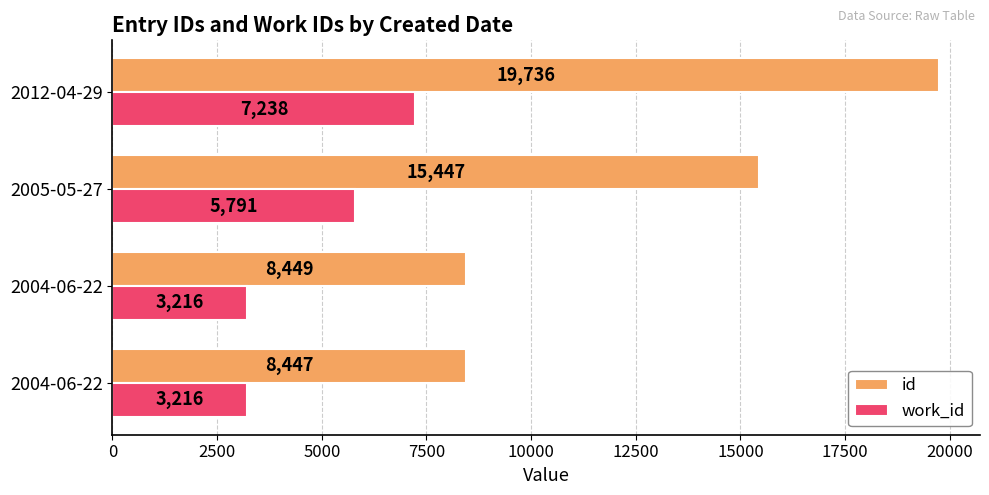

What are all the series names shown in the legend?

id, work_id